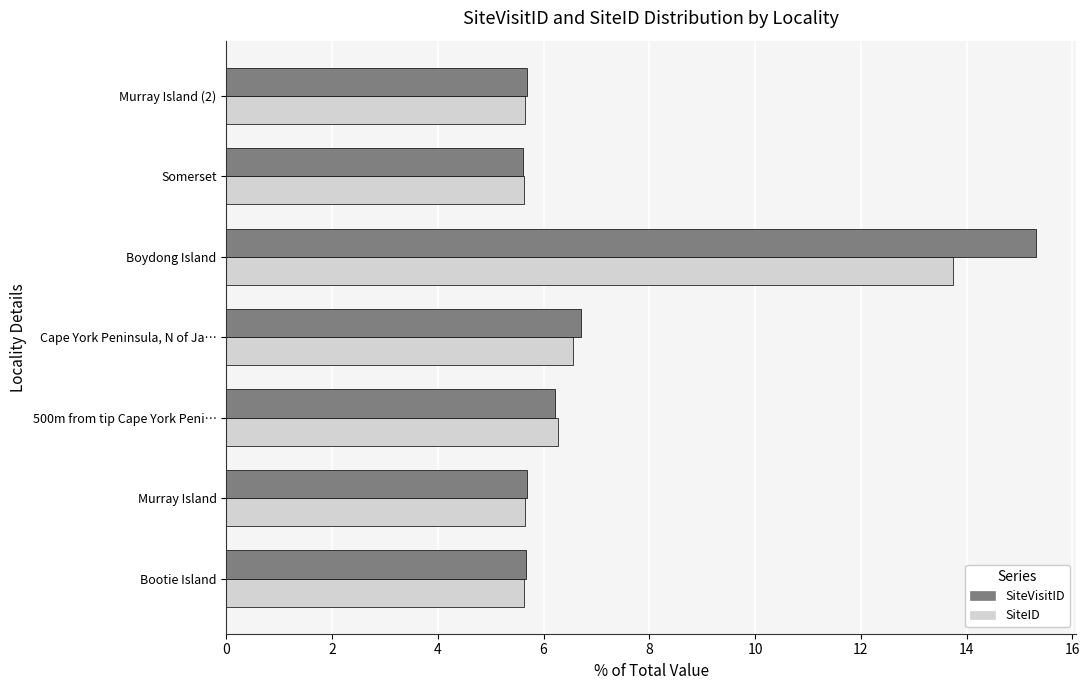

At which label is SiteID closest to 9?

Cape York Peninsula, N of Ja…